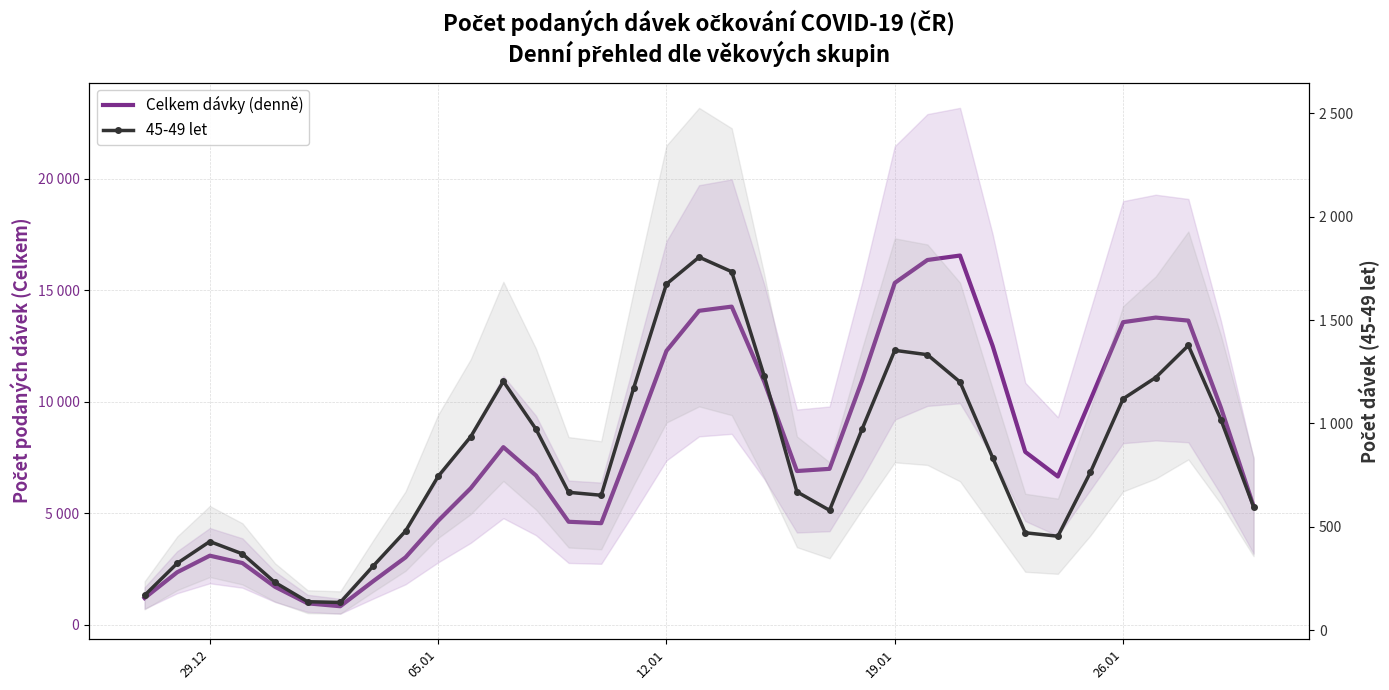

The Celkem dávky (denně) series shows 15336.0 at 19.01. True or false?

True